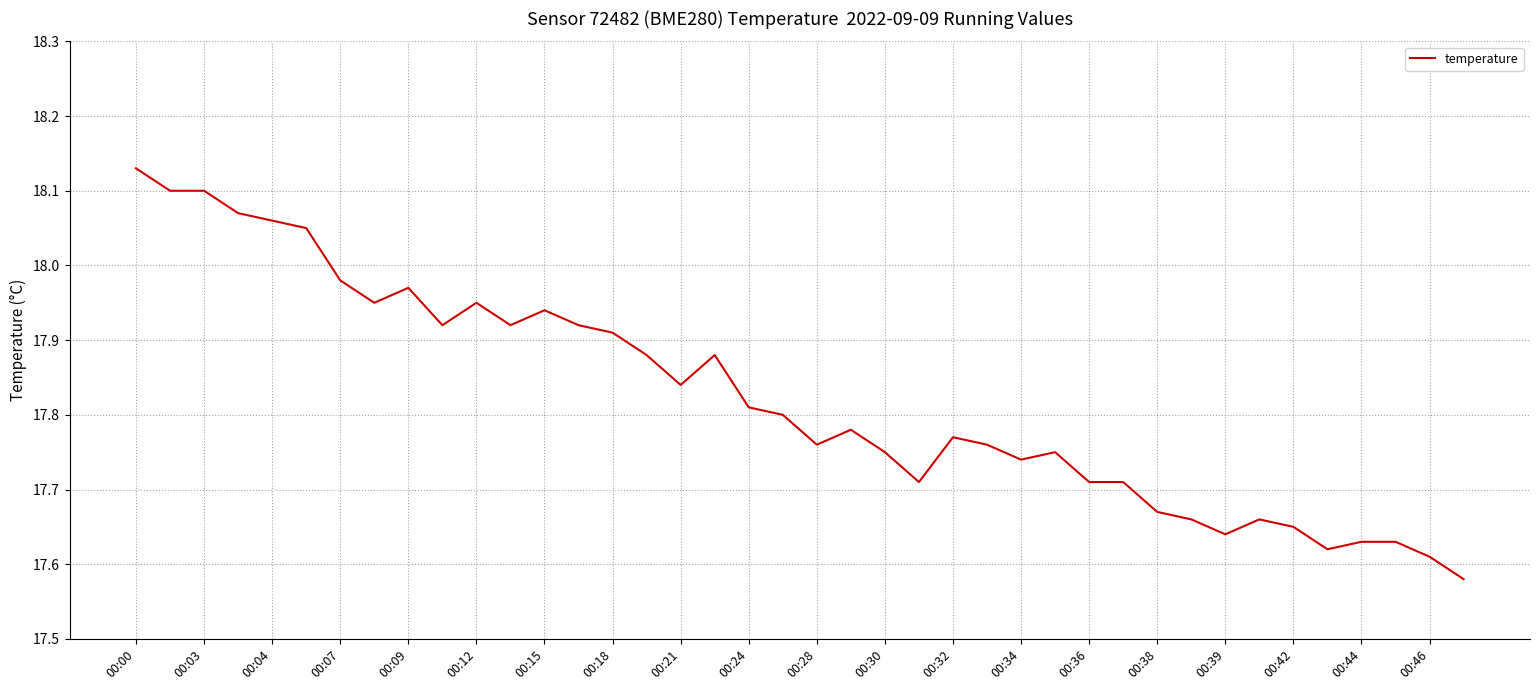

What is the difference between the second highest and second lowest values?

0.5